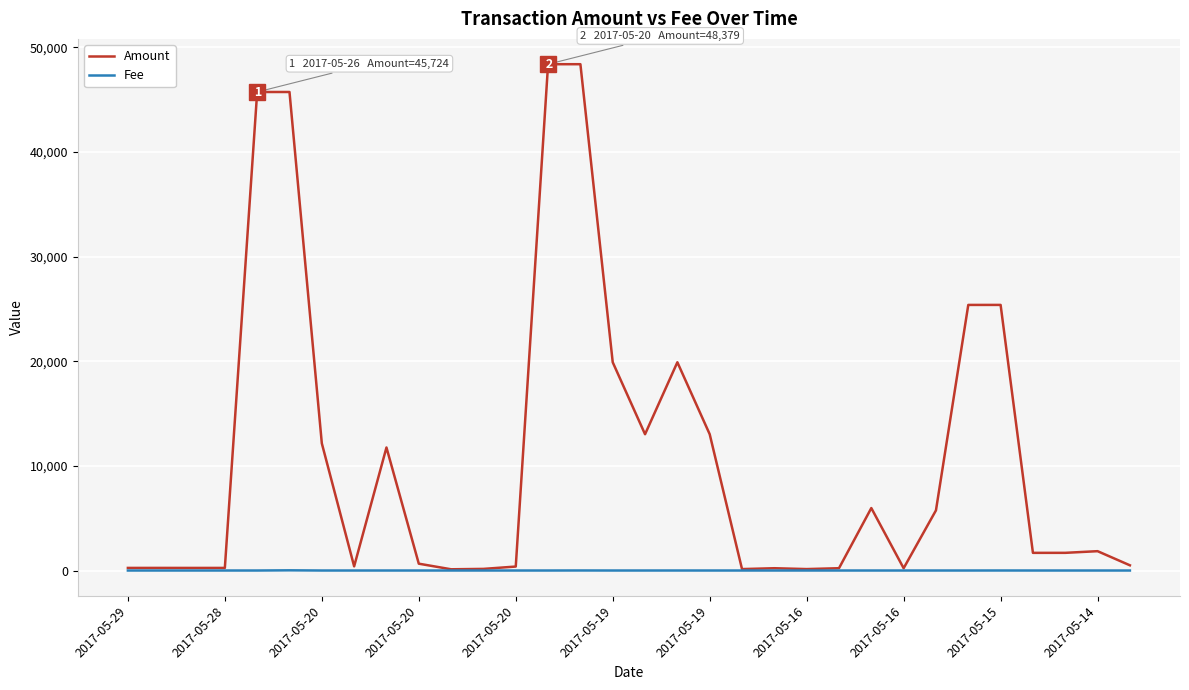

Which series has the largest total across all categories?

Amount